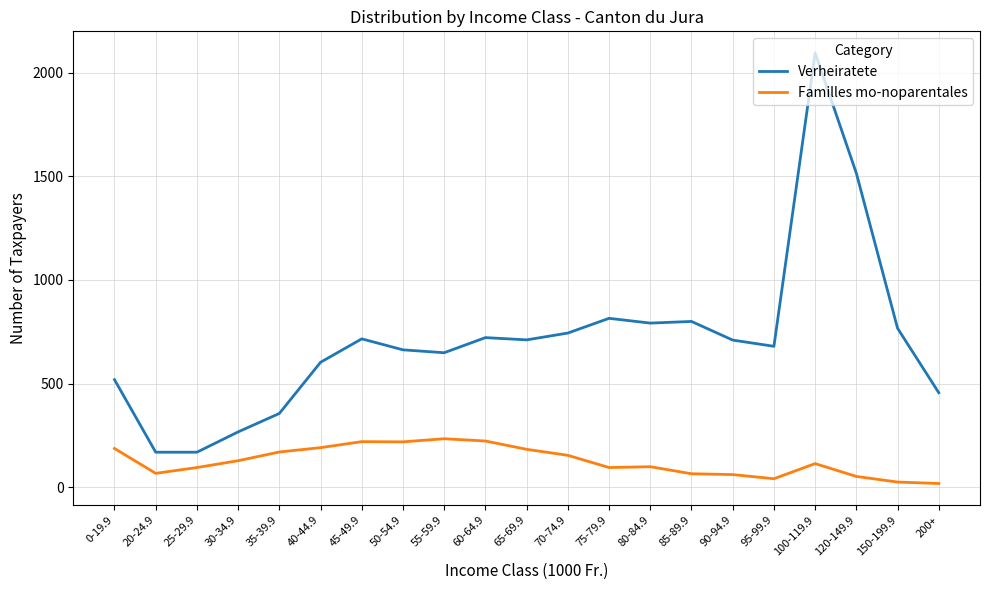

What position from the left is 150-199.9?

20